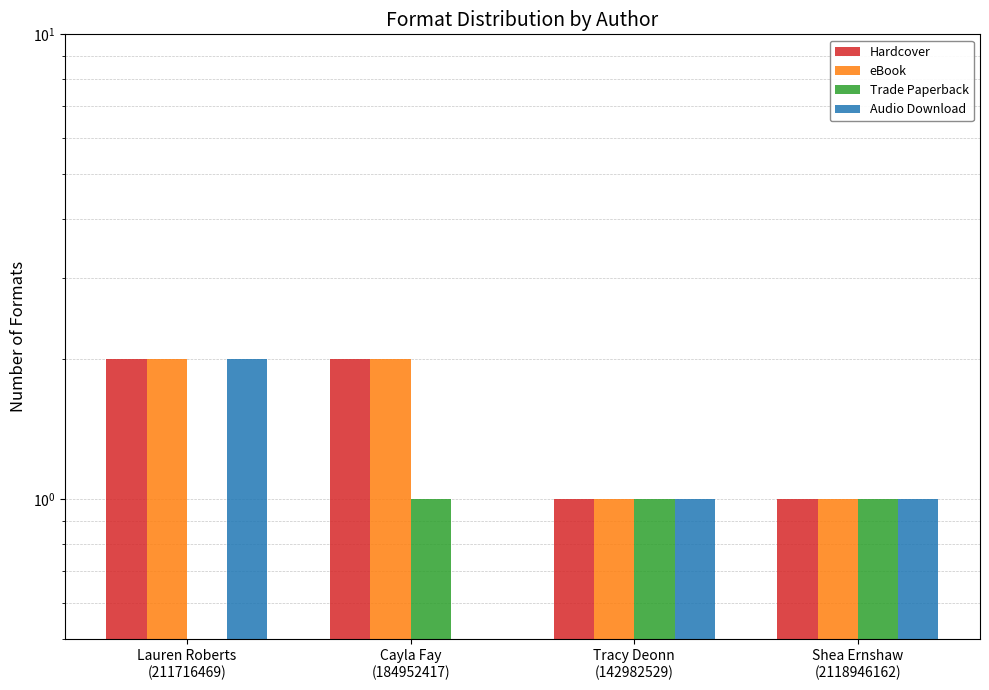

List the labels in order of Audio Download value, smallest first.

Cayla Fay
(184952417), Tracy Deonn
(142982529), Shea Ernshaw
(2118946162), Lauren Roberts
(211716469)